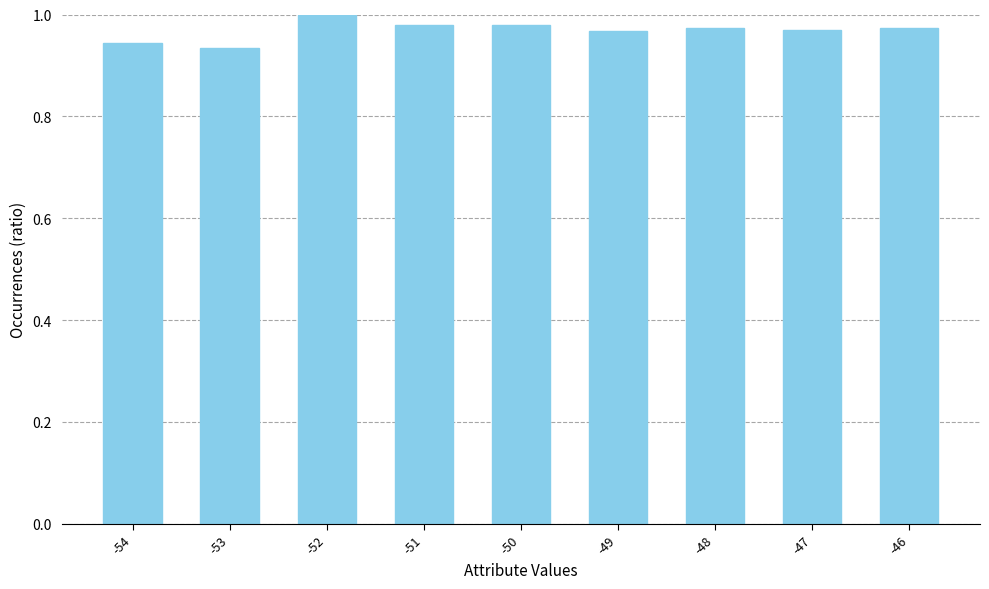

Is it true that the value at -51 is 1.6?

False